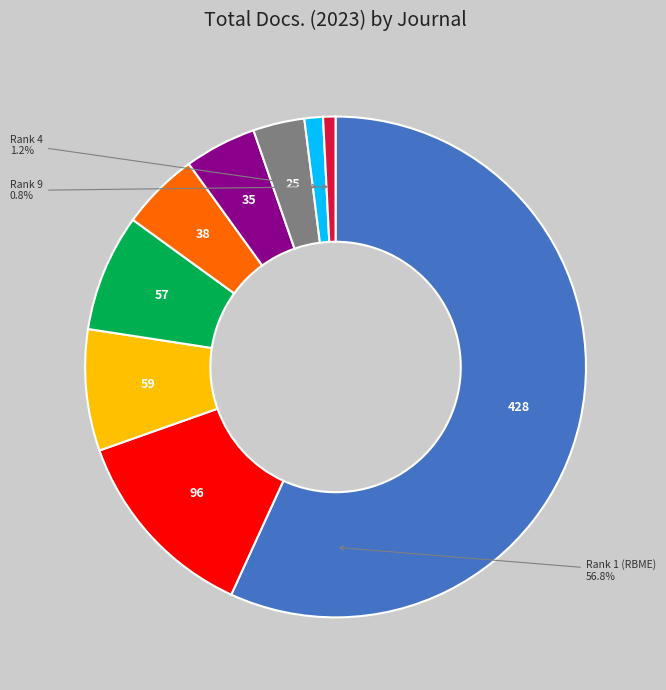

Is there any slice that represents more than half of the pie?

Yes